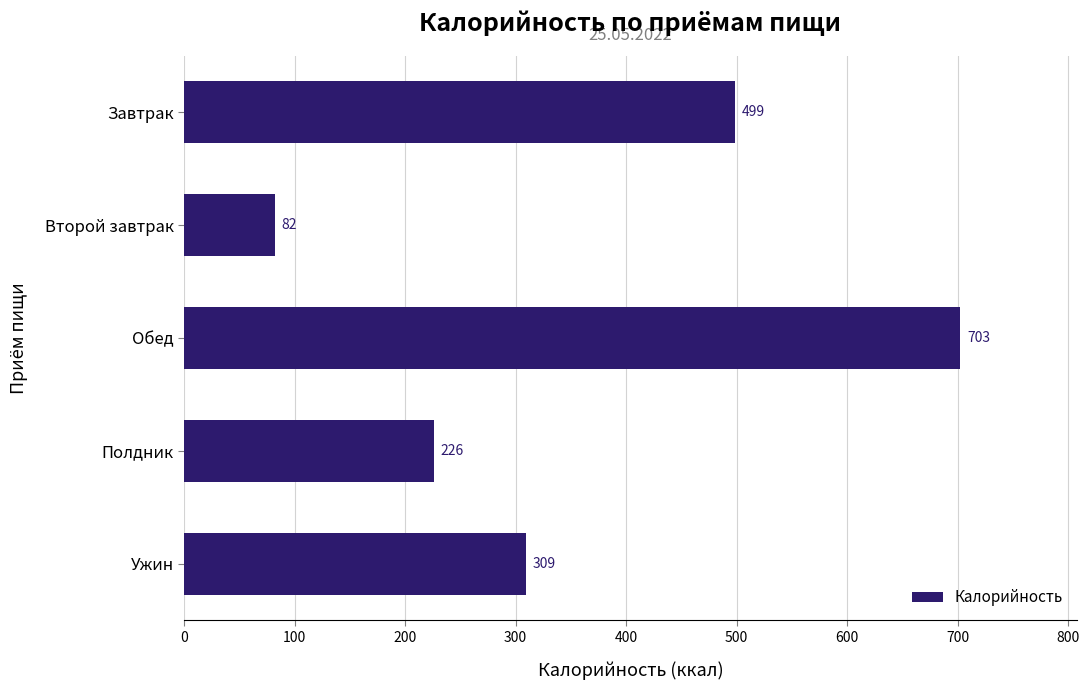

What is the ratio of the value at Обед to the value at Завтрак?

1.4